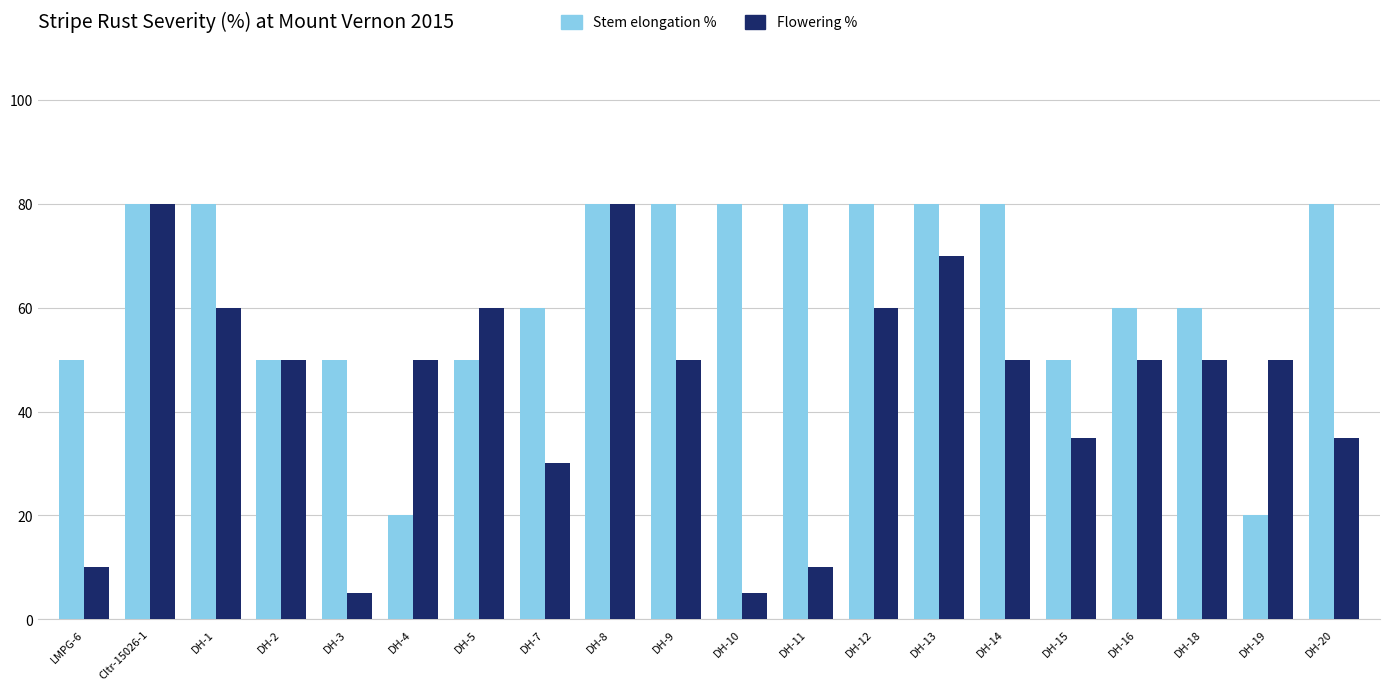

Which series has the widest spread of values?

Flowering %